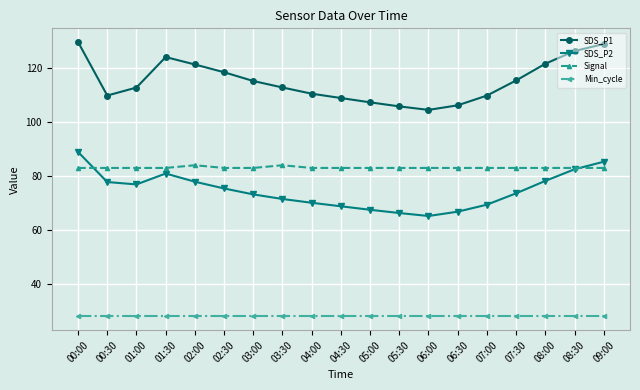

What are all the series names shown in the legend?

SDS_P1, SDS_P2, Signal, Min_cycle